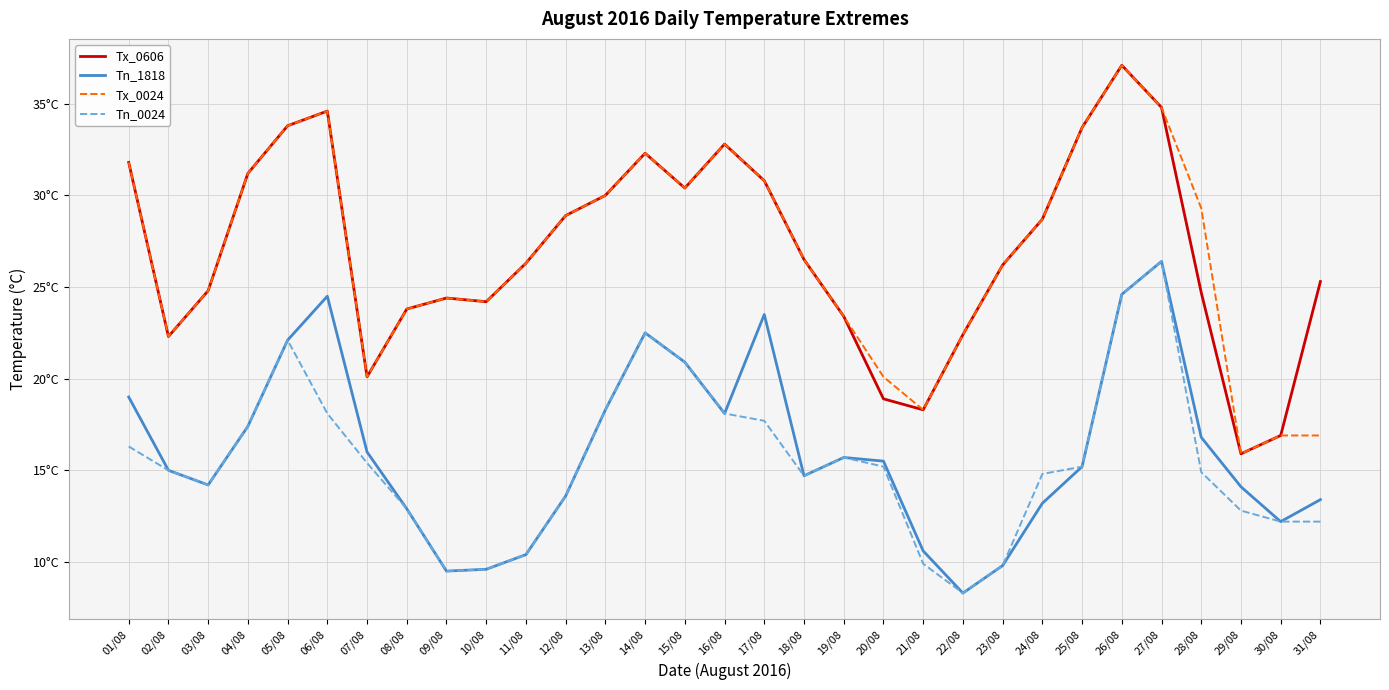

What are all the series names shown in the legend?

Tx_0606, Tn_1818, Tx_0024, Tn_0024